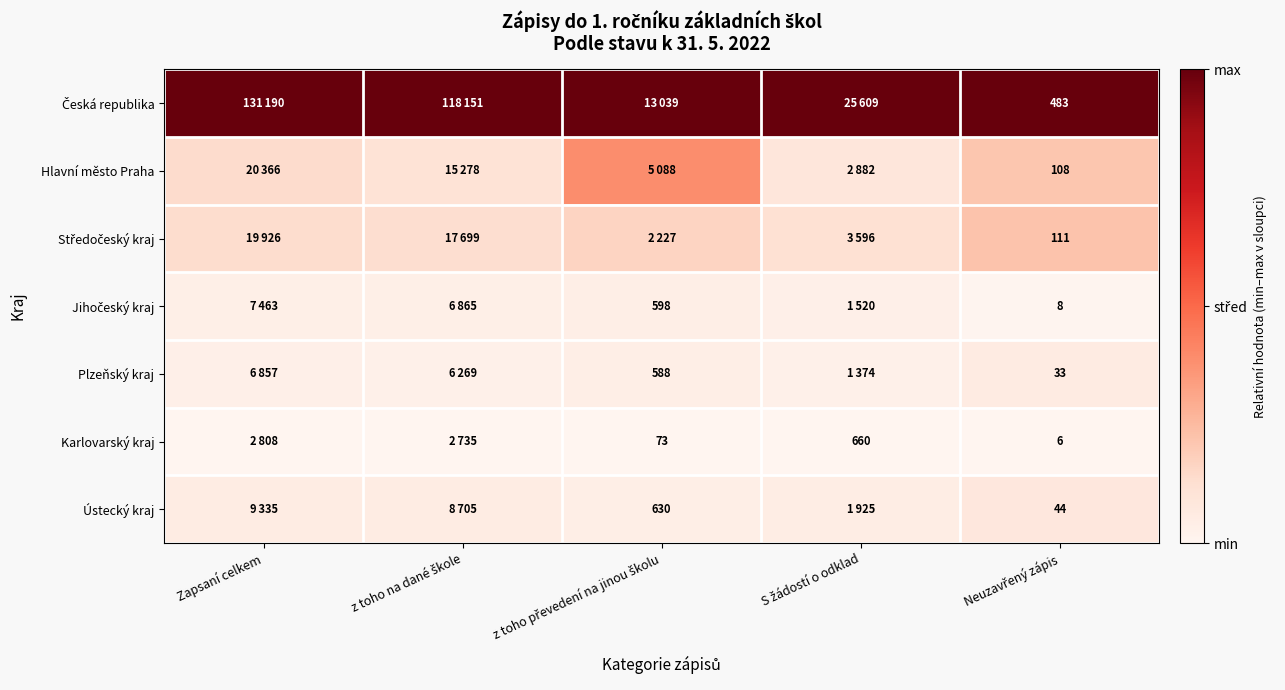

At which label does Česká republika reach its peak?

Zapsaní celkem